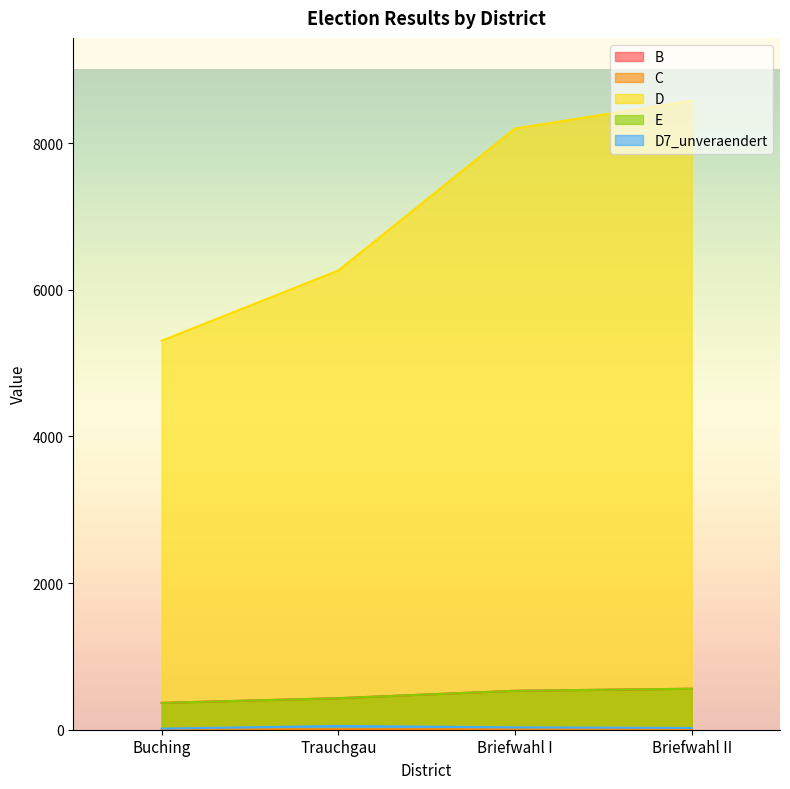

What is the label of the 2nd point from the right?

Briefwahl I